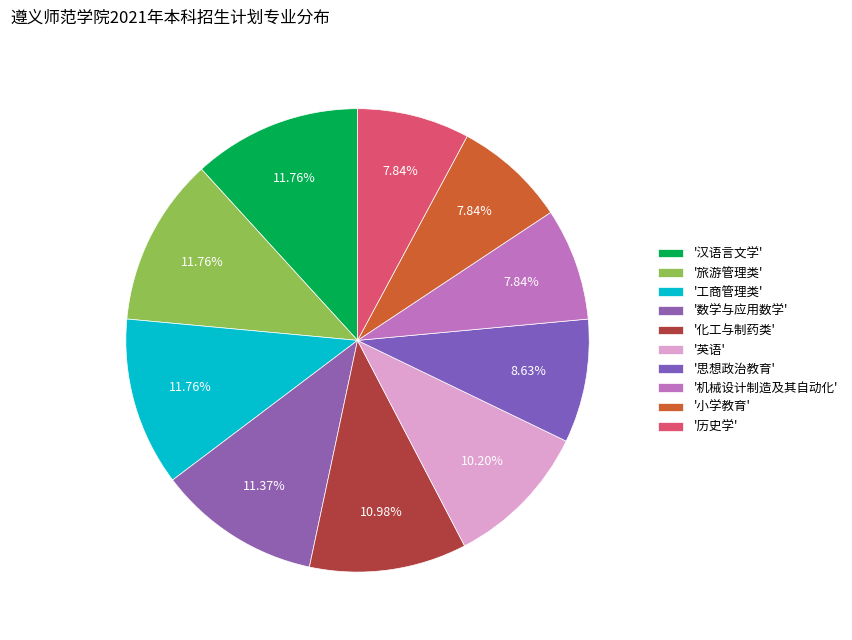

Which category has the biggest portion of the pie?

汉语言文学